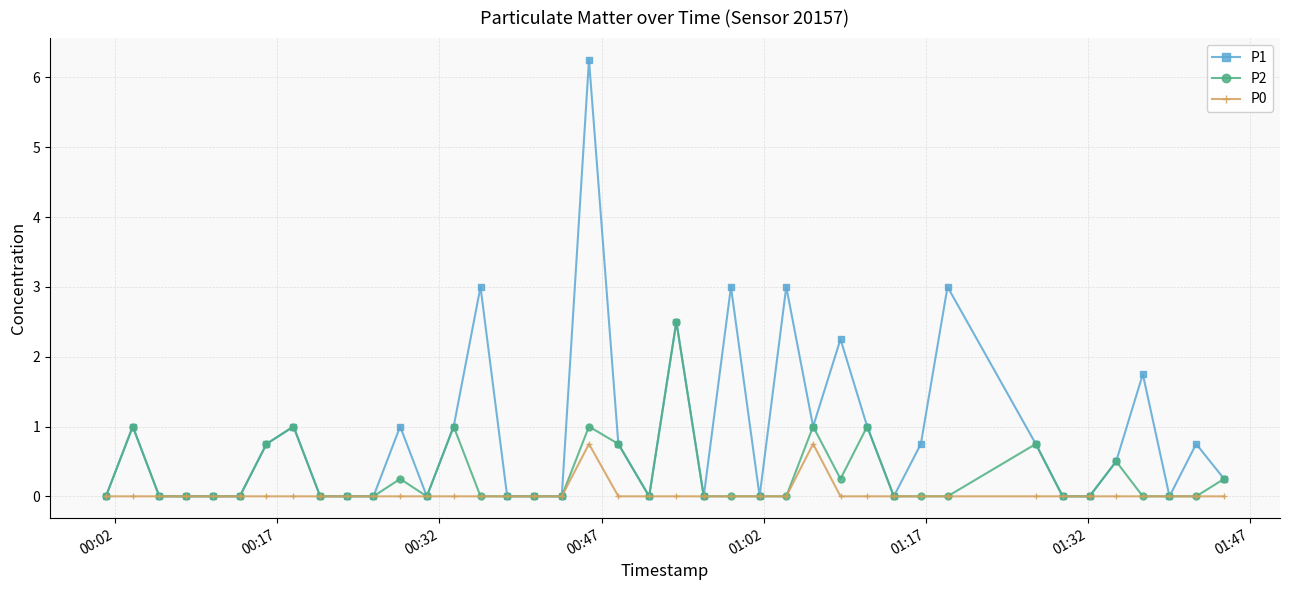

List the series in order of their peak value, highest first.

P1, P2, P0